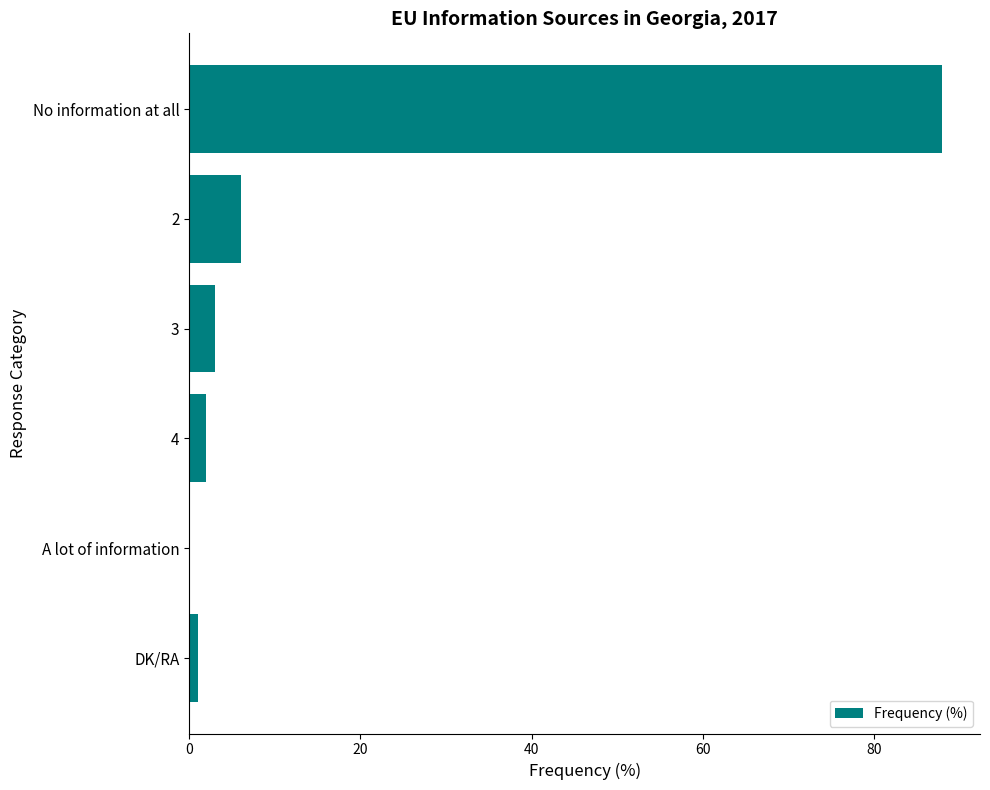

Is it true that the value at 2 is 6?

True